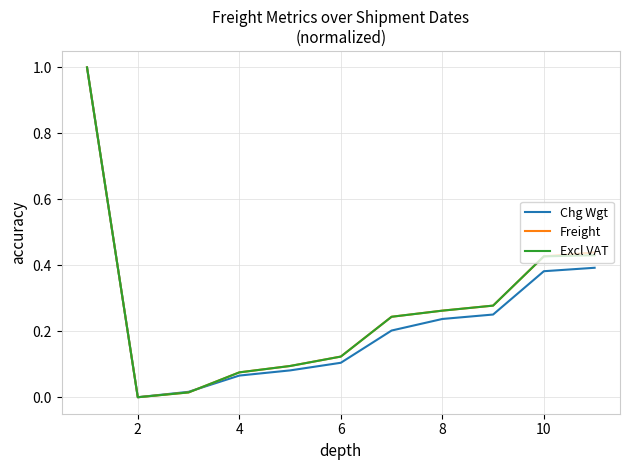

What is the maximum value shown in the chart?

1.0